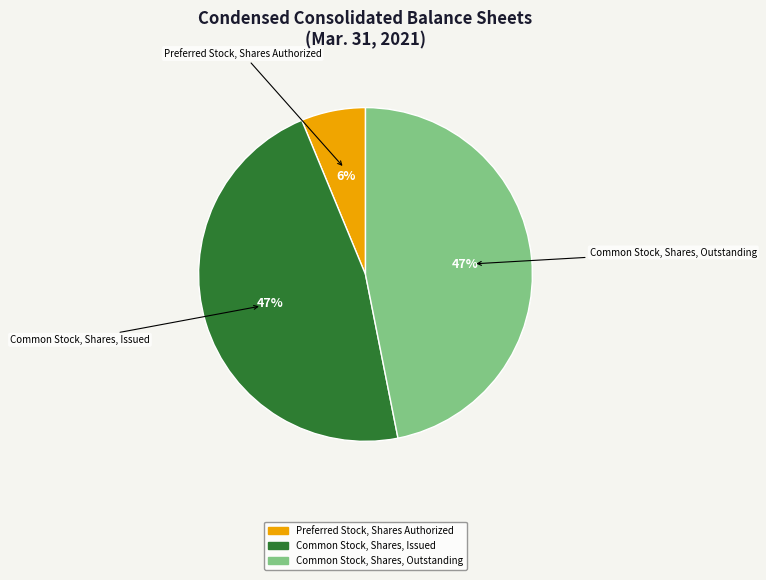

True or false: Common Stock, Shares, Issued accounts for 47% of the total.

True